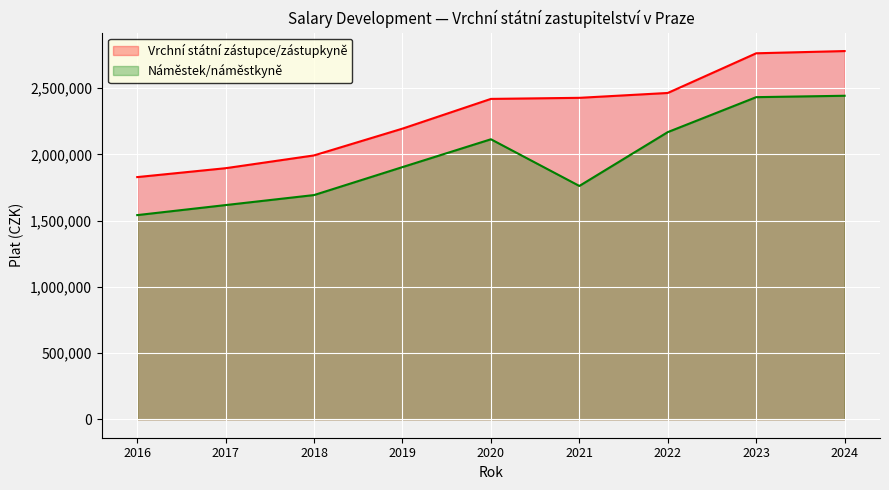

Which category has the highest value across all series?

2024